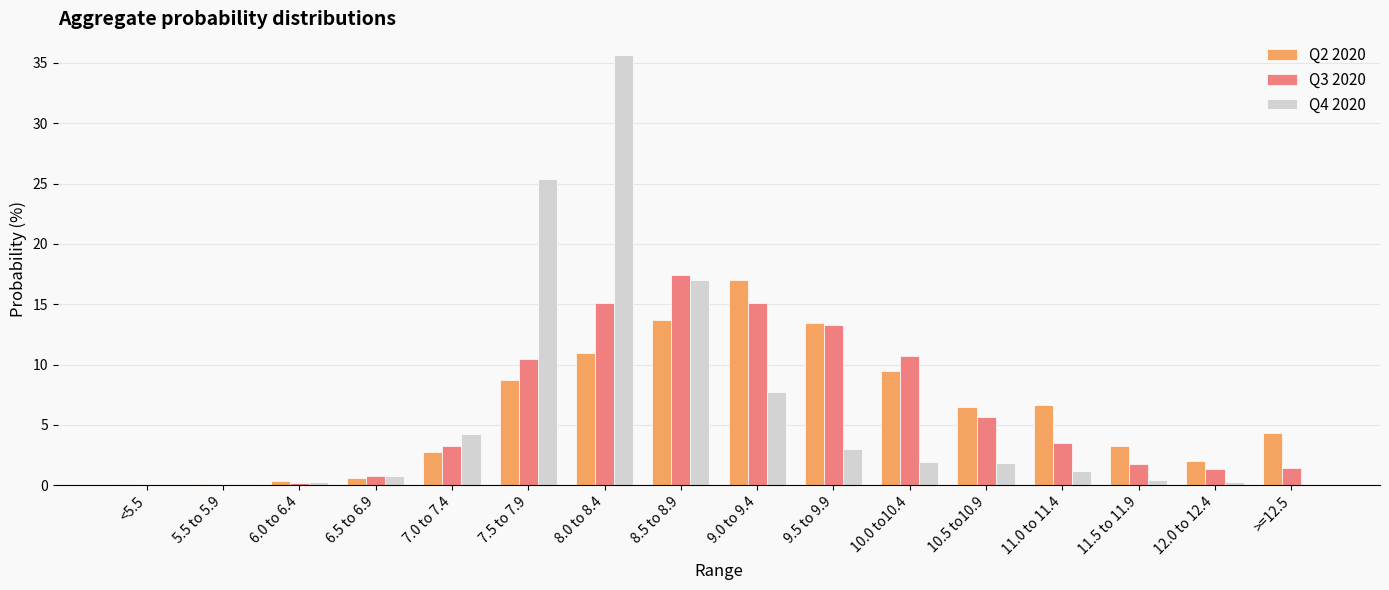

Are the bars grouped side by side (vs. stacked)?

Yes